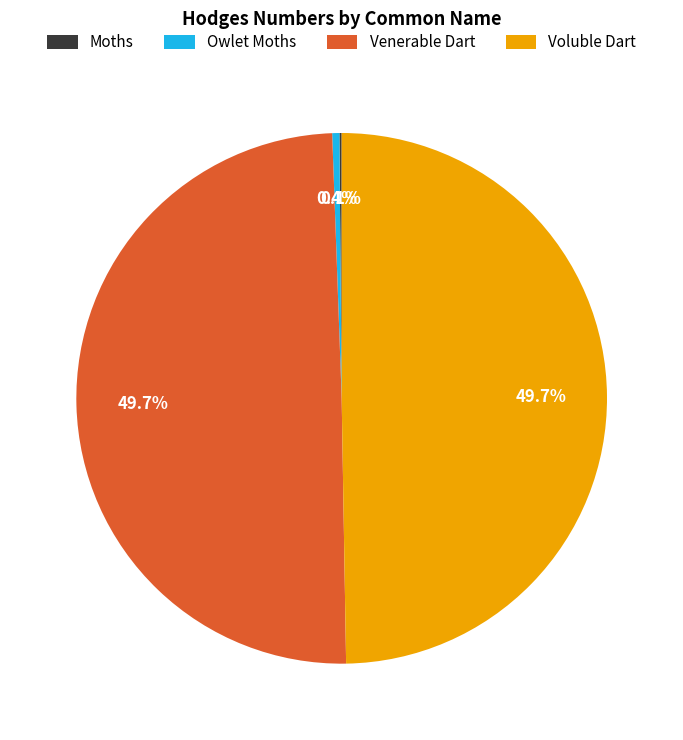

What percentage is NOT represented by Voluble Dart?

50.3%